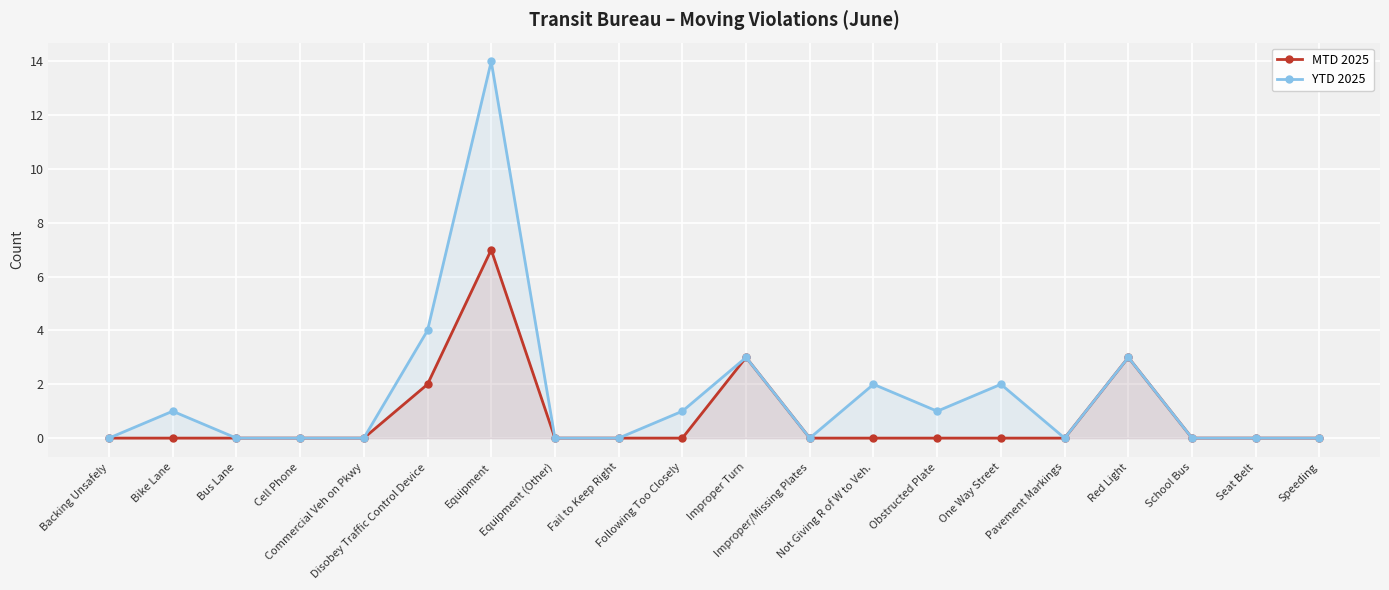

Rank the categories by YTD 2025 value from highest to lowest.

Equipment, Disobey Traffic Control Device, Improper Turn, Red Light, Not Giving R of W to Veh., One Way Street, Bike Lane, Following Too Closely, Obstructed Plate, Backing Unsafely, Bus Lane, Cell Phone, Commercial Veh on Pkwy, Equipment (Other), Fail to Keep Right, Improper/Missing Plates, Pavement Markings, School Bus, Seat Belt, Speeding